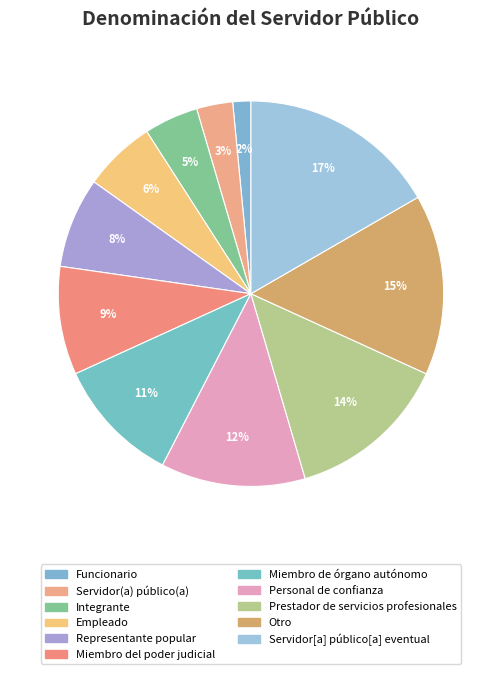

Do Otro and Funcionario together represent more than half of the pie?

No